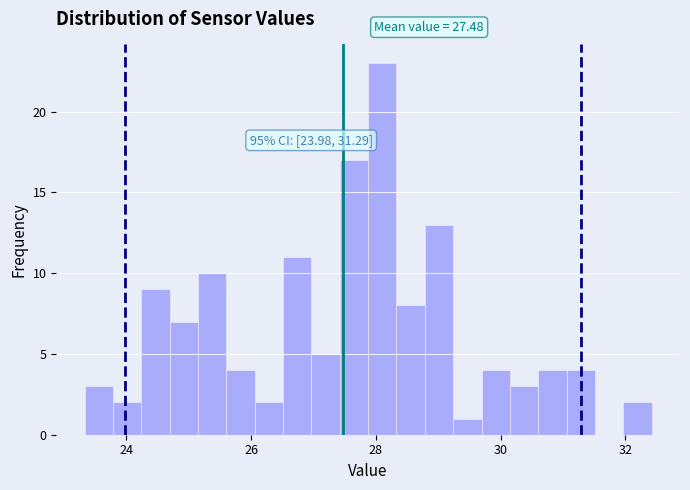

Around what value on the x-axis is the tallest bar? Give the approximate position of its centre, as read against the axis.

28.2